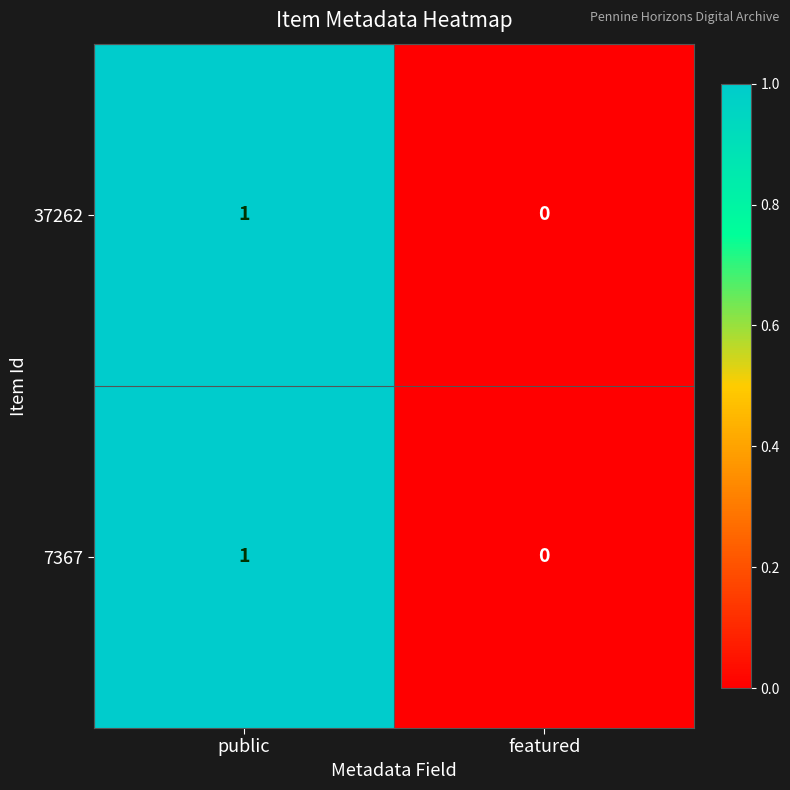

At which label is 37262 closest to 0?

featured